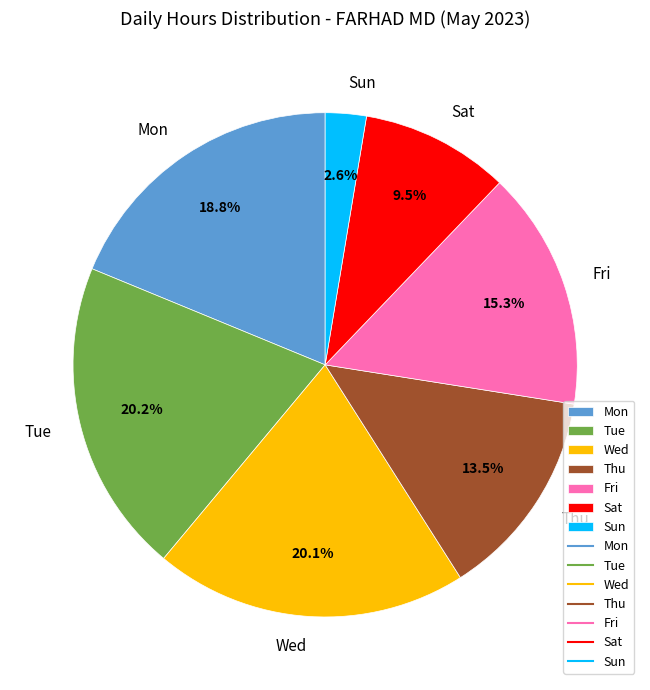

What is the ratio of the value at Tue to the value at Fri?

1.3